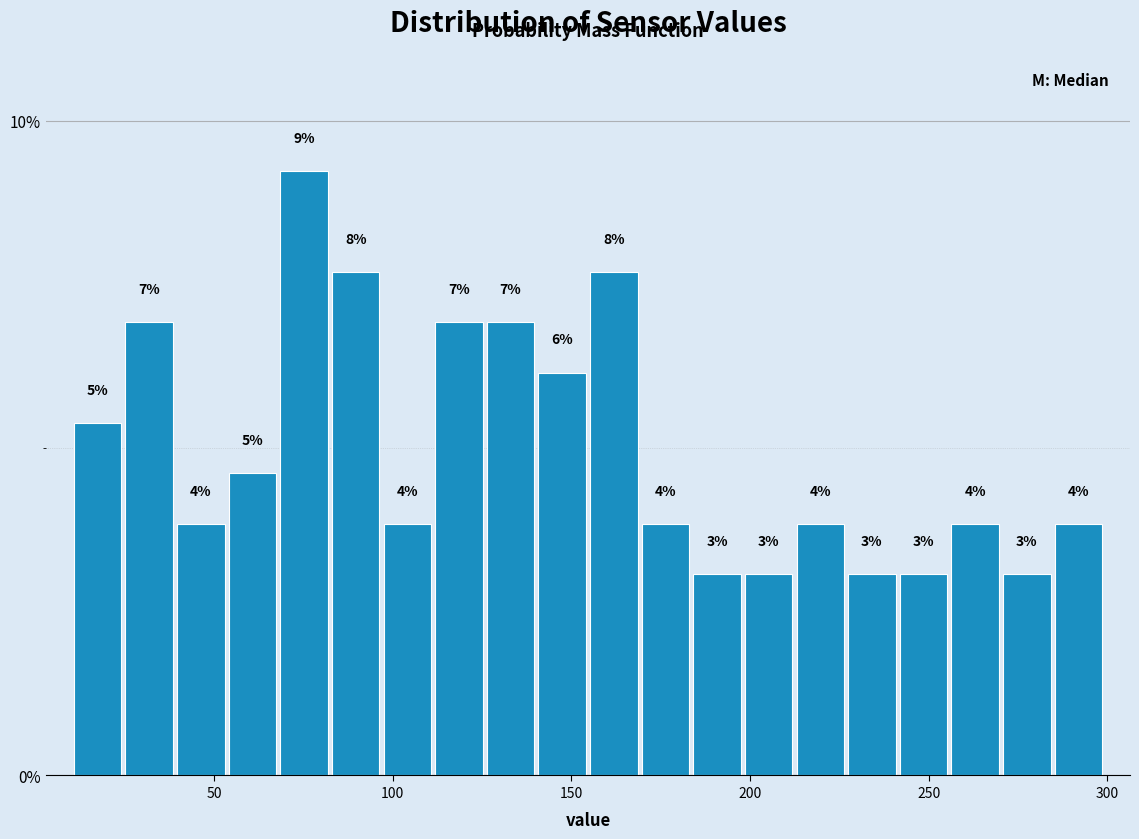

Around what value on the x-axis is the tallest bar? Give the approximate position of its centre, as read against the axis.

75